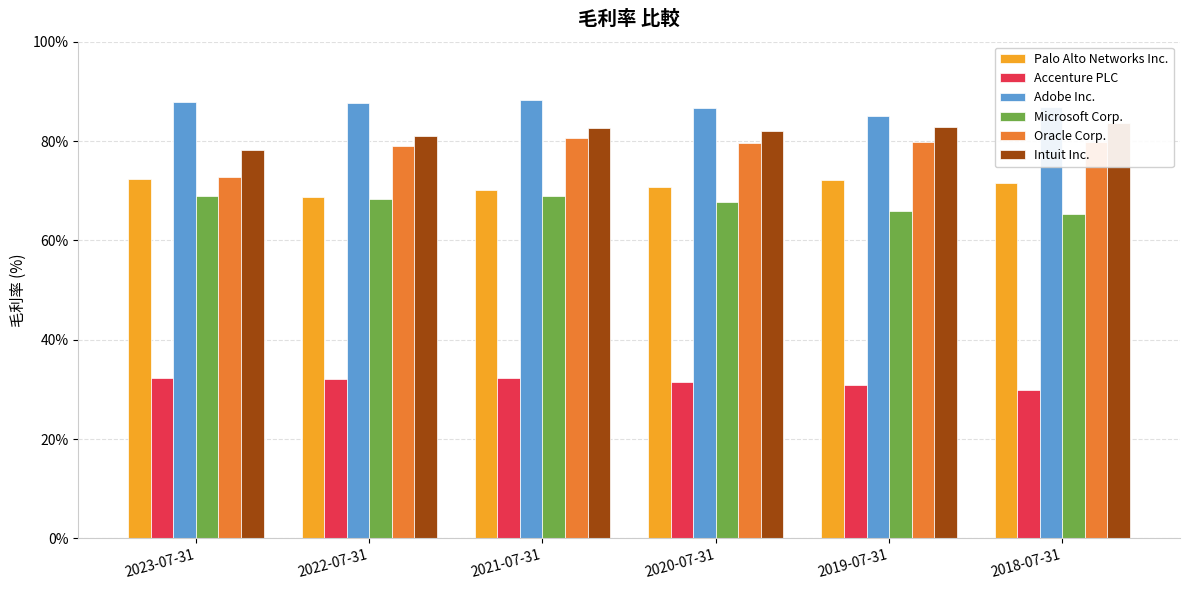

At which category is the sum across all series the highest?

2021-07-31